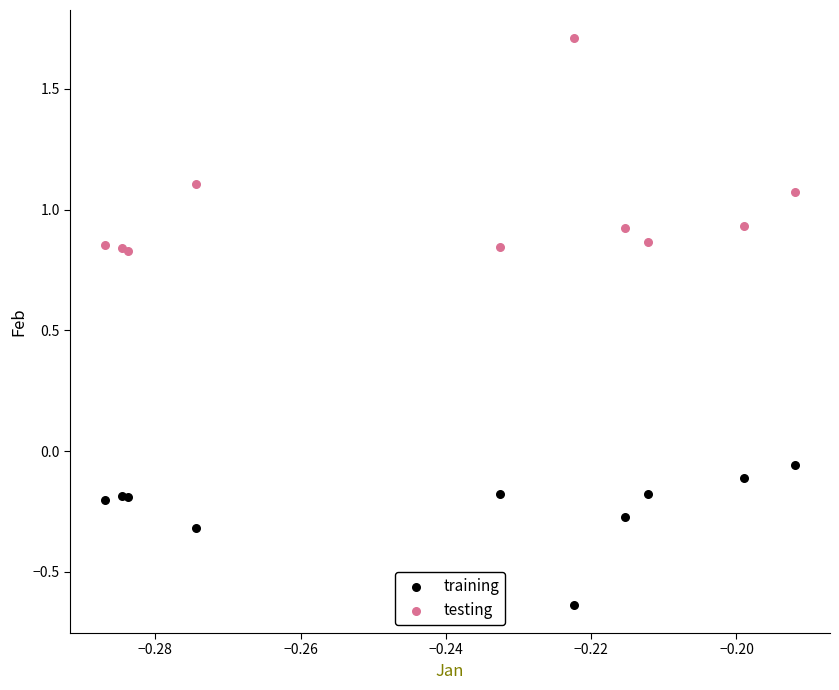

Which series reaches the minimum Y coordinate?

training